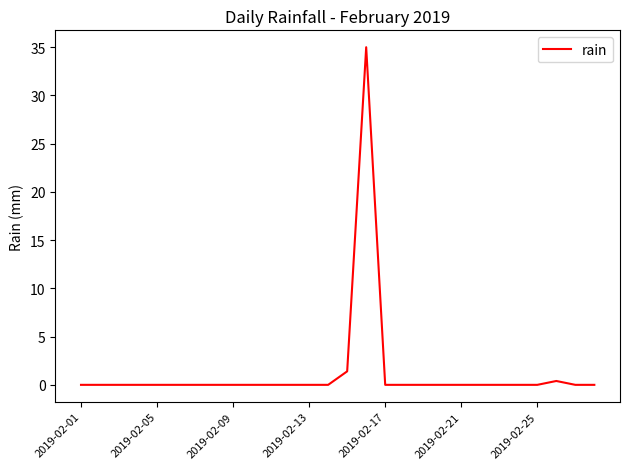

What is the difference between the maximum and minimum values?

35.0